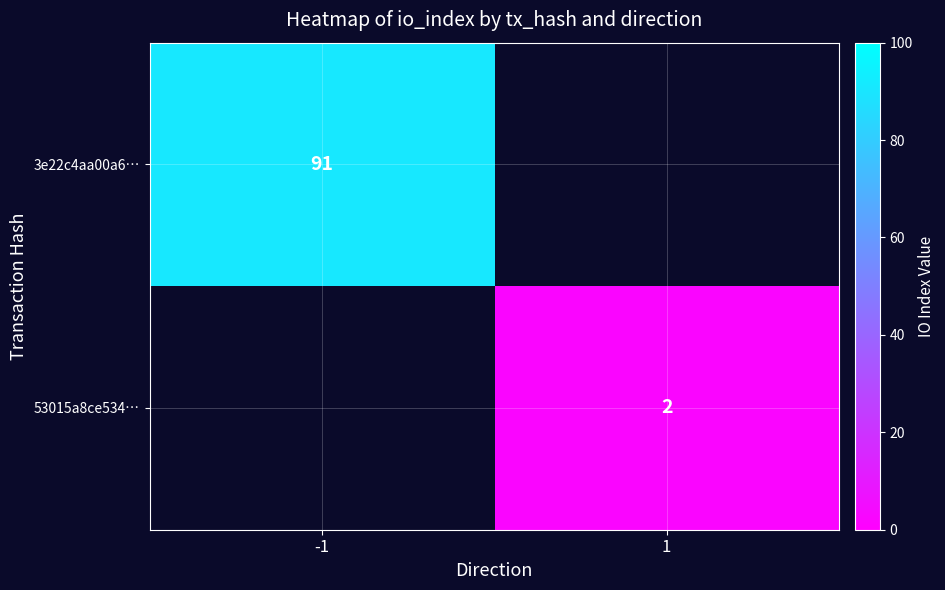

The 53015a8ce534… series shows 2 at 1. True or false?

True